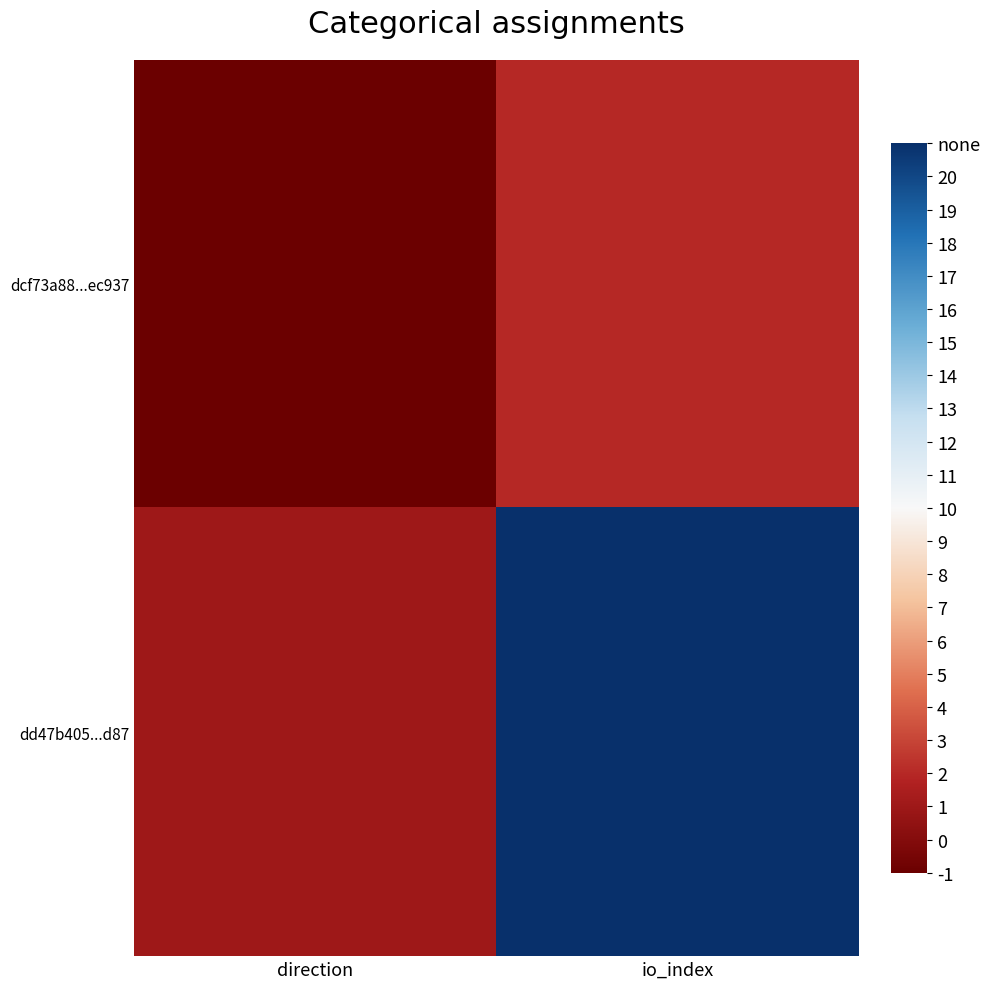

Which label corresponds to the smallest value in the chart?

direction